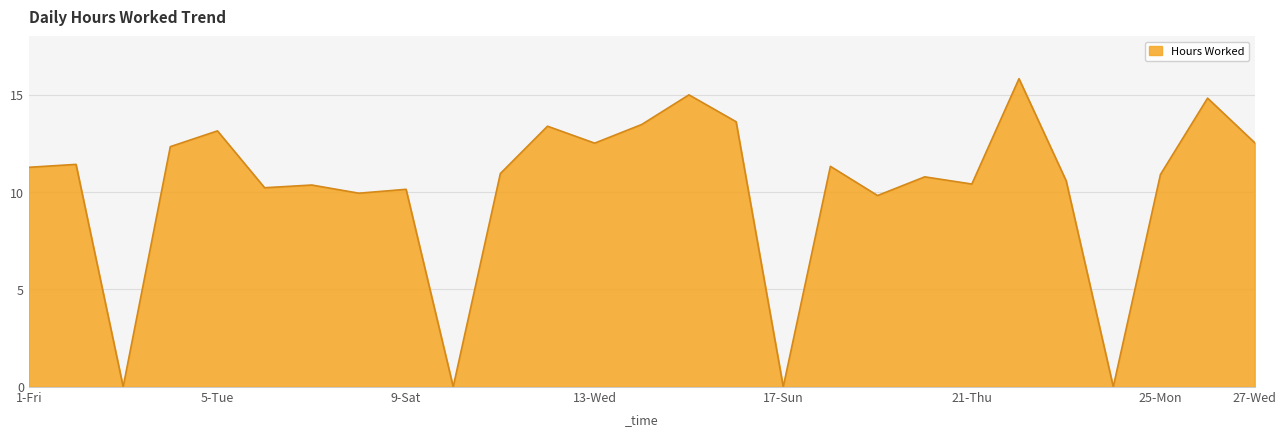

What is the maximum value shown in the chart?

15.8